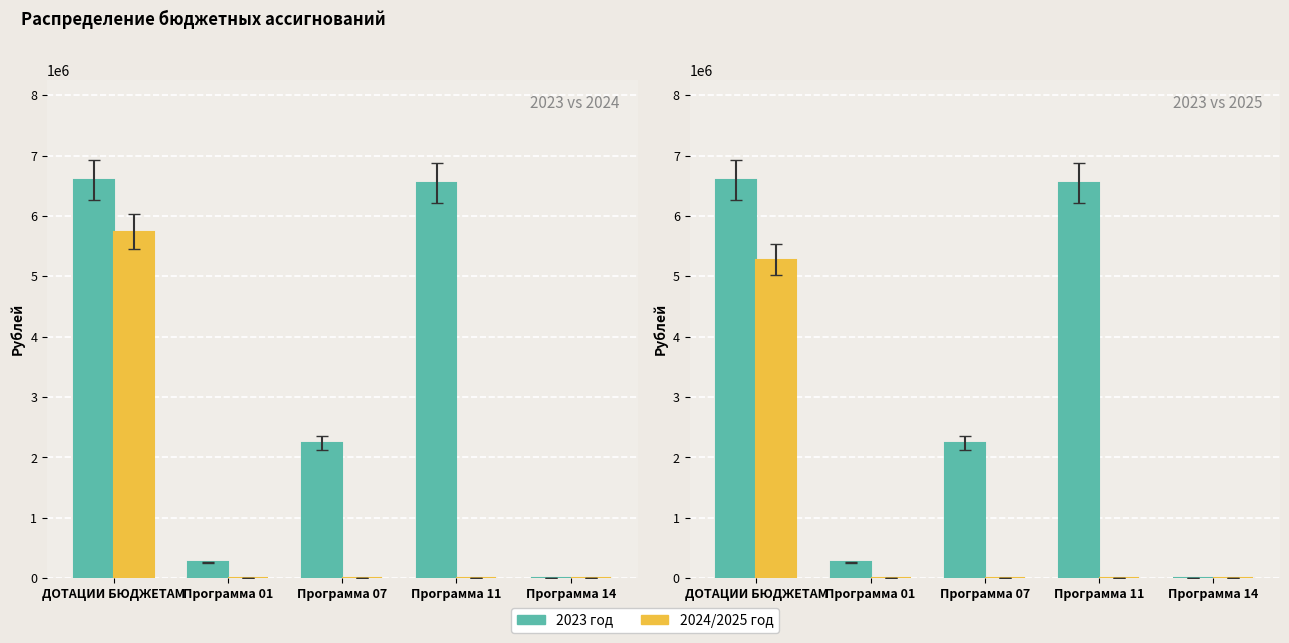

What is the sum of the 2023 год values at Программа 14 and Программа 07?

2239597